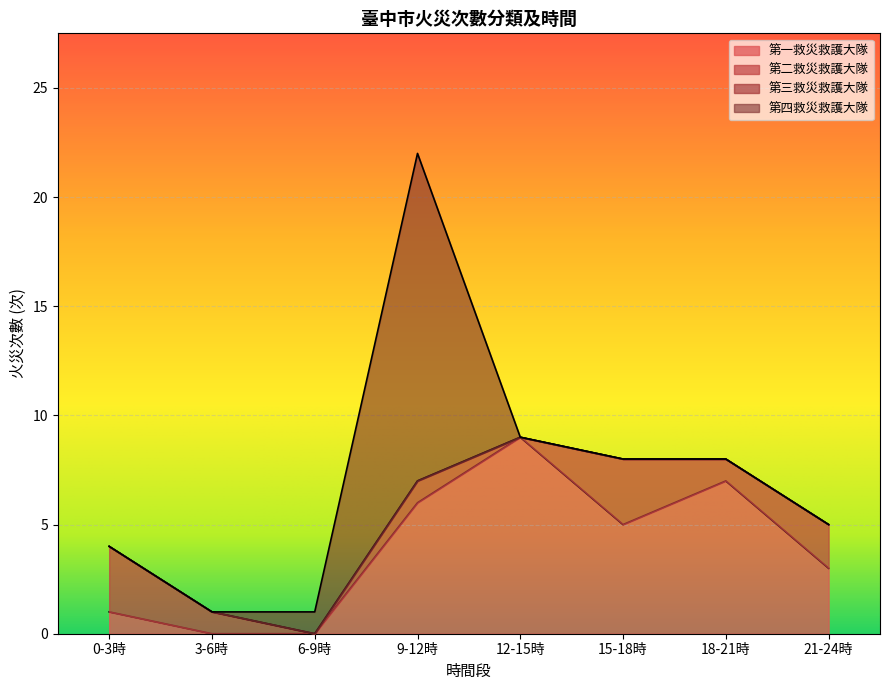

What is the maximum value shown in the chart?

15